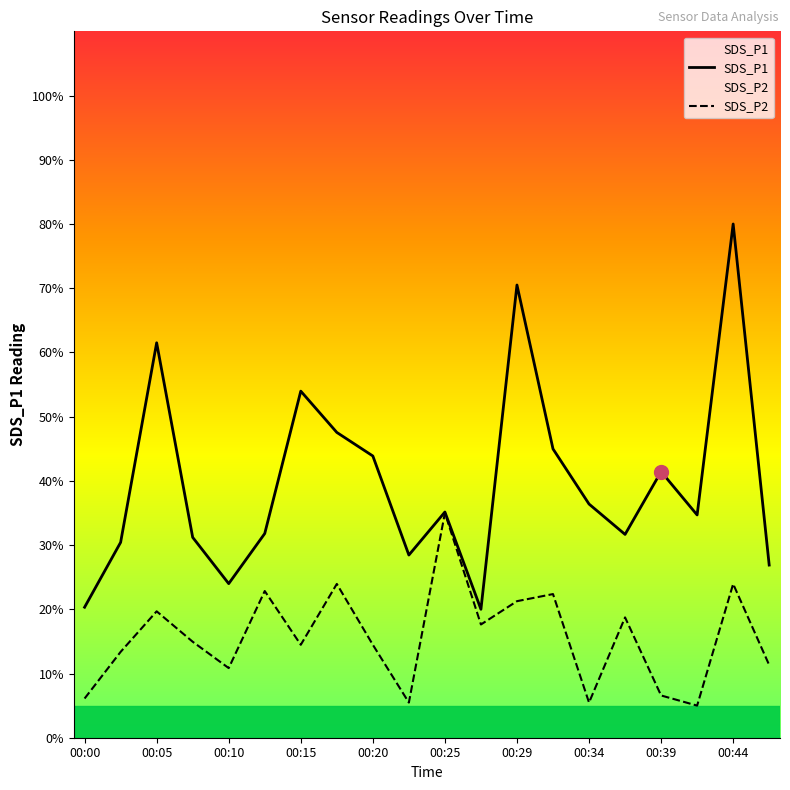

At how many categories does at least one series exceed 44?

6